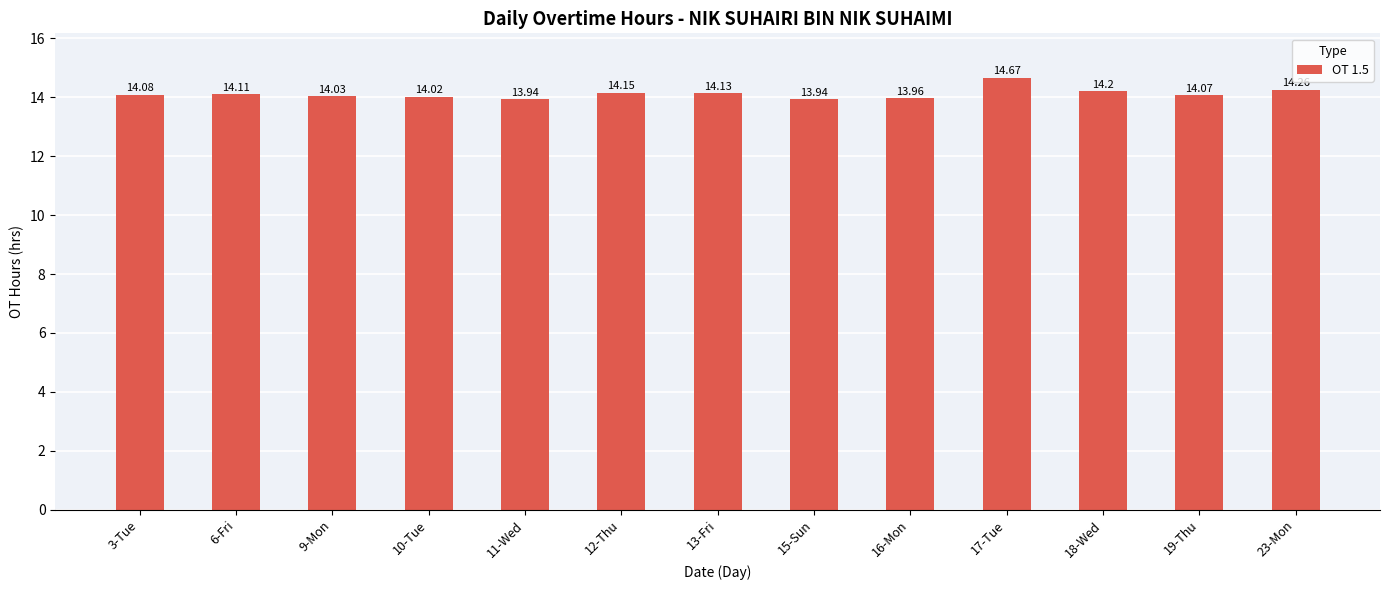

Between 19-Thu and 3-Tue, which is larger?

3-Tue